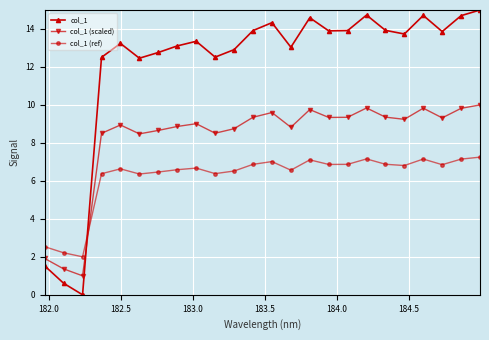

List the series in order of their peak value, highest first.

col_1, col_1 (scaled), col_1 (ref)